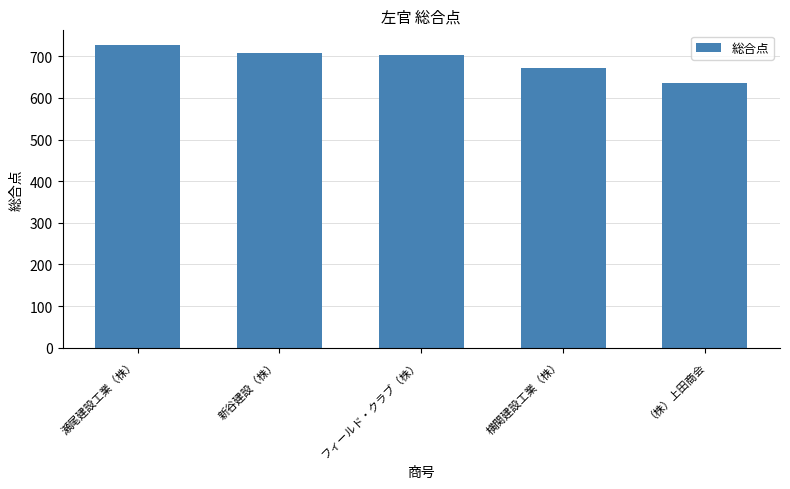

At which category does the chart reach its minimum across all series?

（株）上田商会